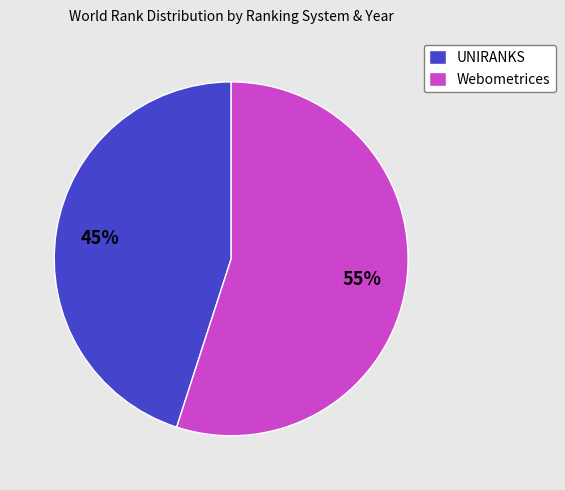

Count the number of slices in the pie.

2